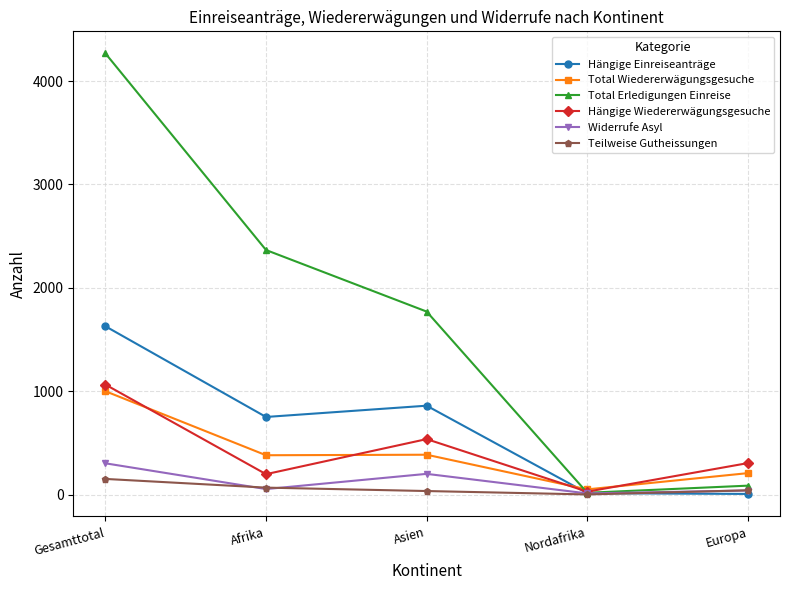

Read the Teilweise Gutheissungen value at Nordafrika.

3